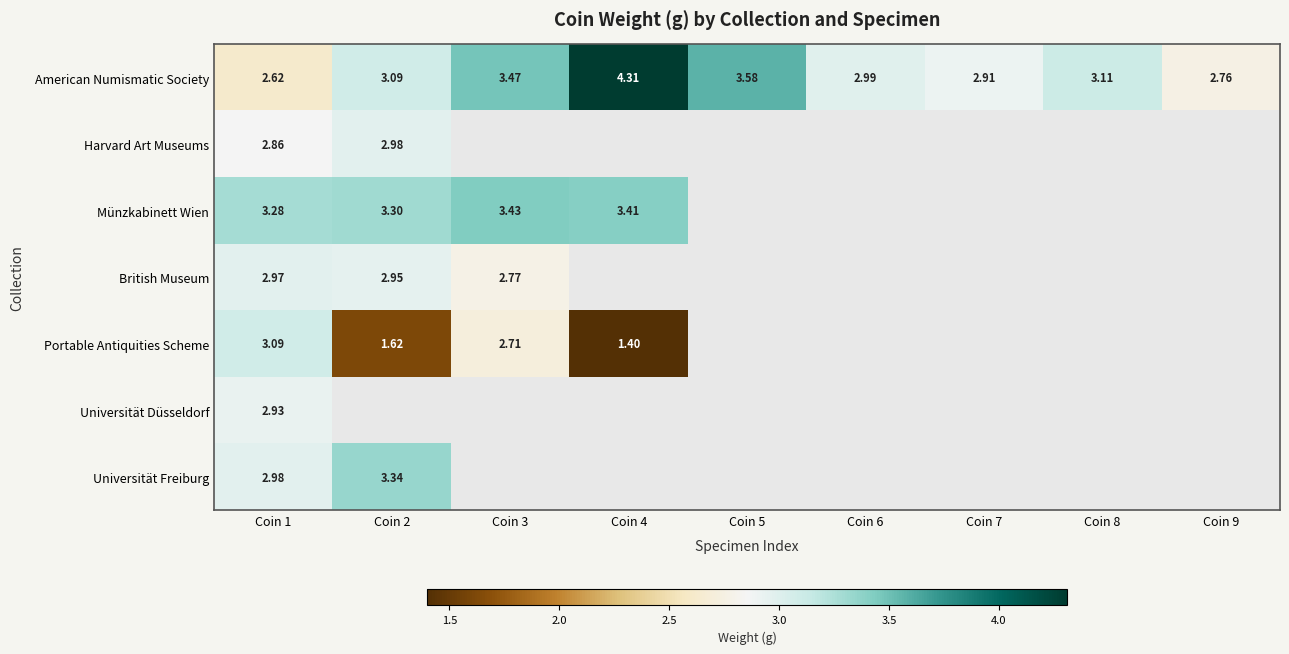

What value does the American Numismatic Society series have at Coin 6?

3.0